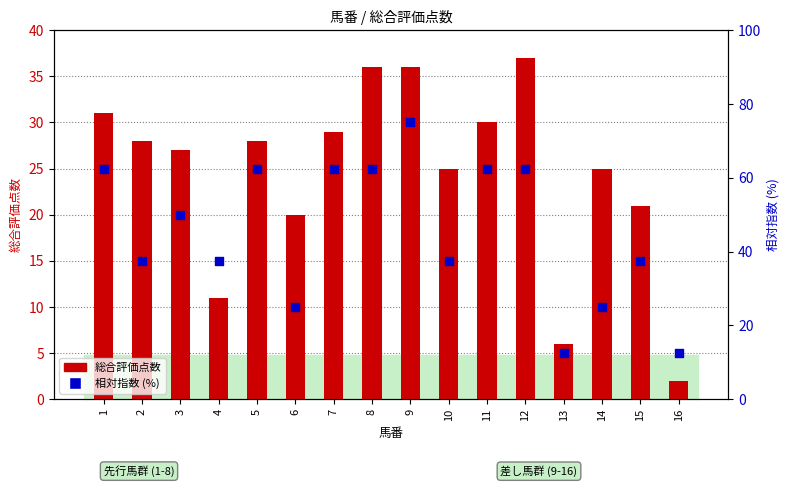

Which series has the largest total across all categories?

相対指数 (%)